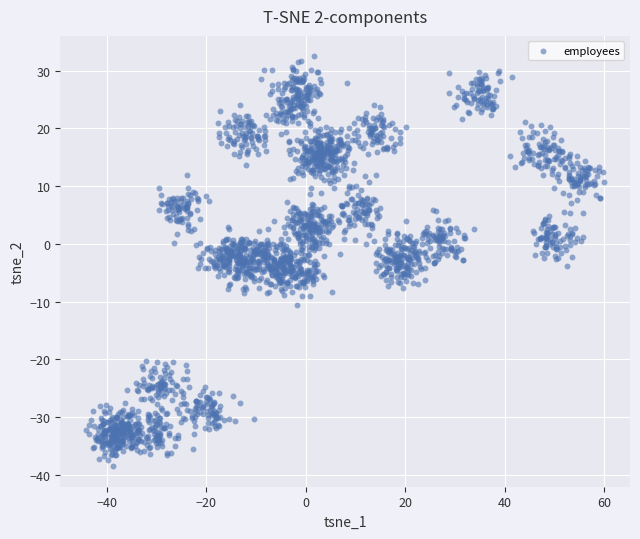

What is the range of X values (max minus min)?

104.1